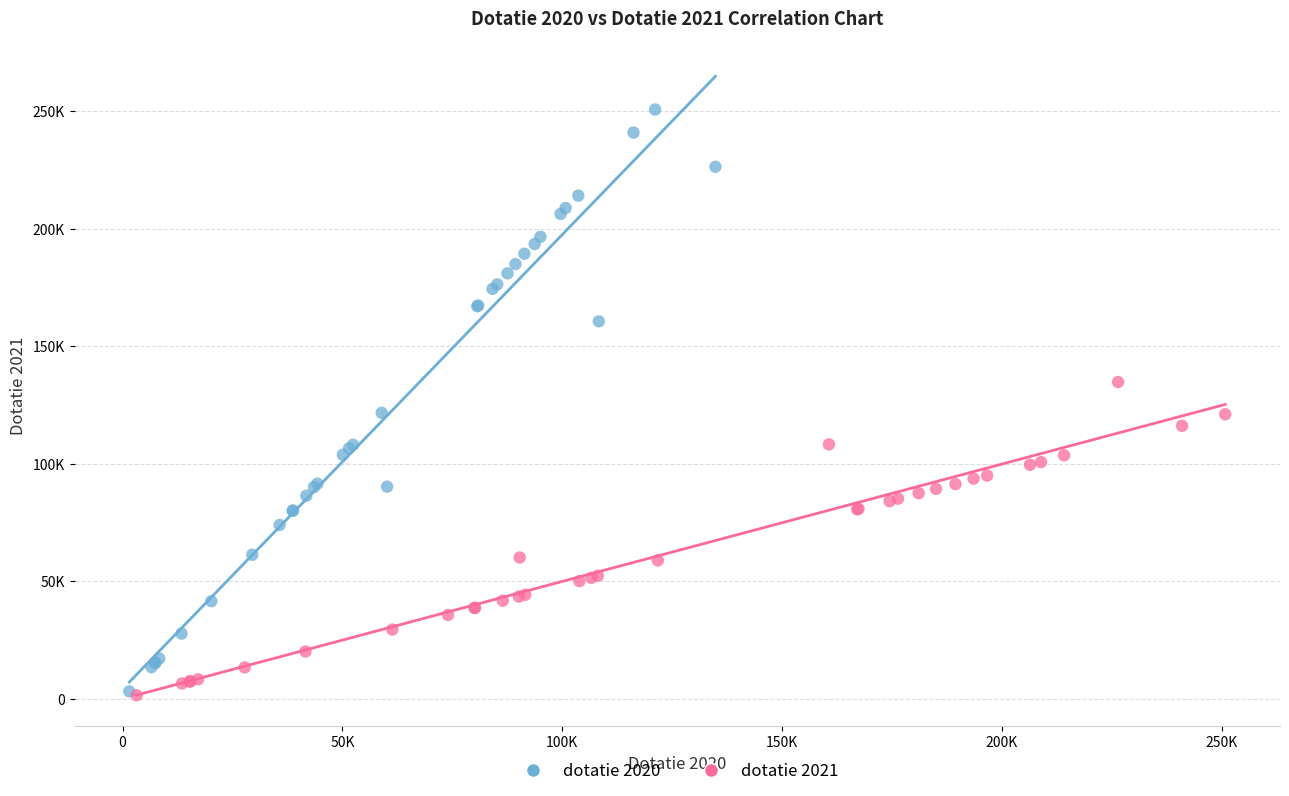

What are all the series names shown in the legend?

dotatie 2020, dotatie 2021